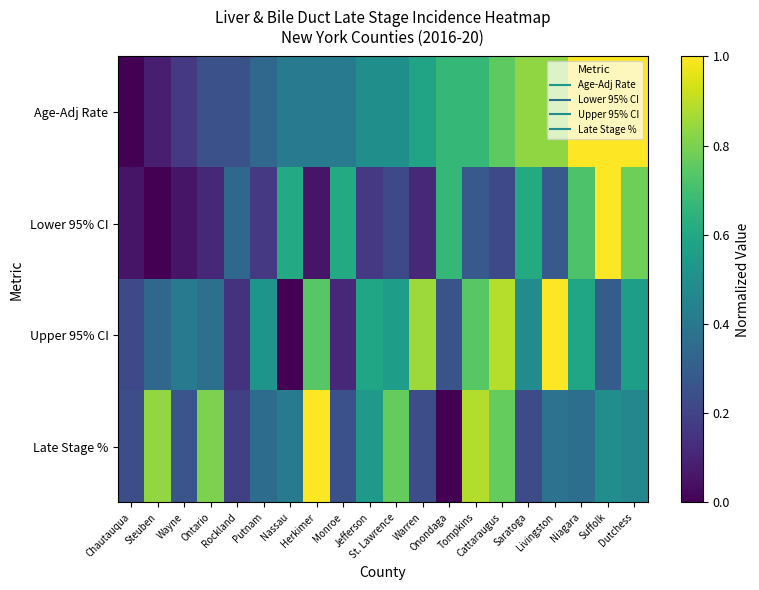

At how many categories does at least one series exceed 0?

20